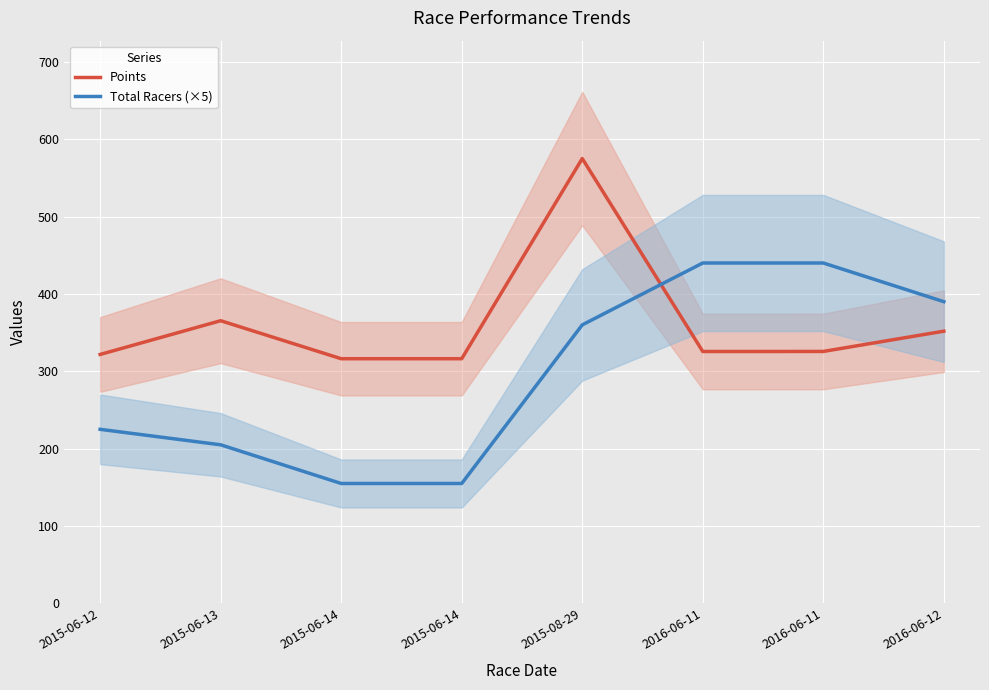

How many interior local peaks does the Points series have?

2